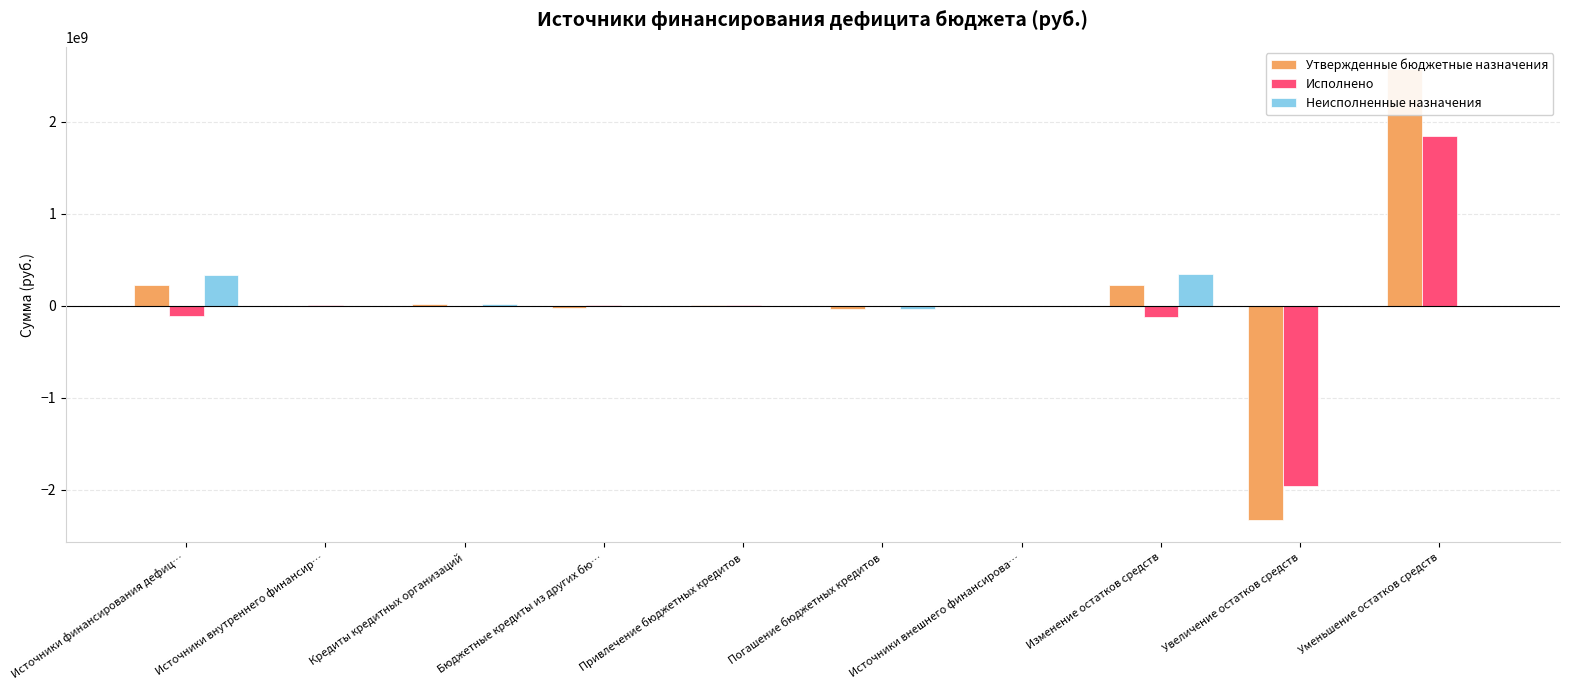

Where is Неисполненные назначения nearest to the value 157348830?

Кредиты кредитных организаций